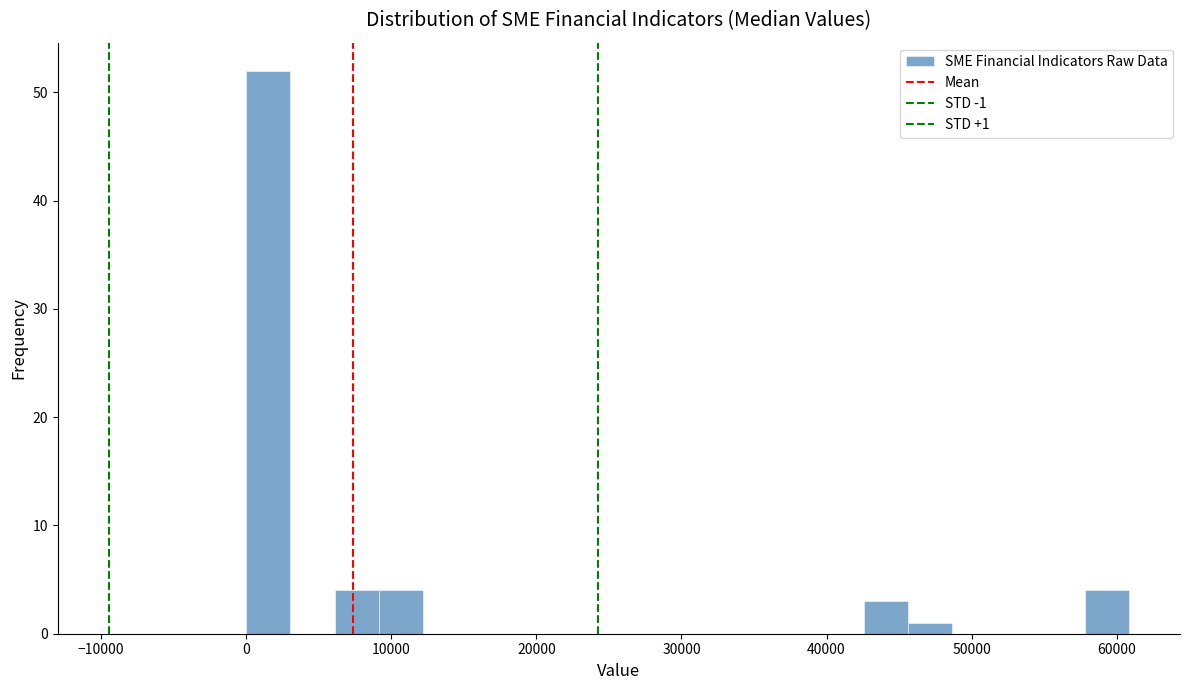

Around what value on the x-axis is the tallest bar? Give the approximate position of its centre, as read against the axis.

2000